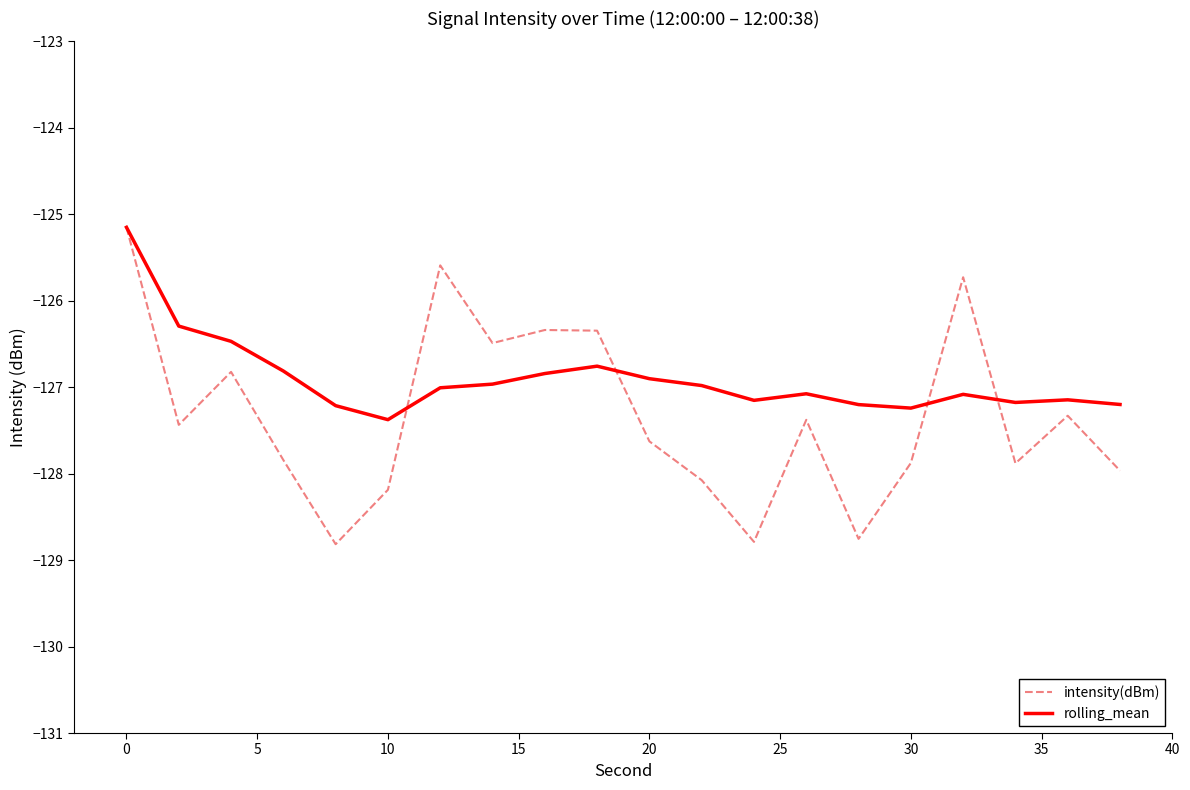

True or false: rolling_mean and intensity(dBm) intersect in this chart.

True